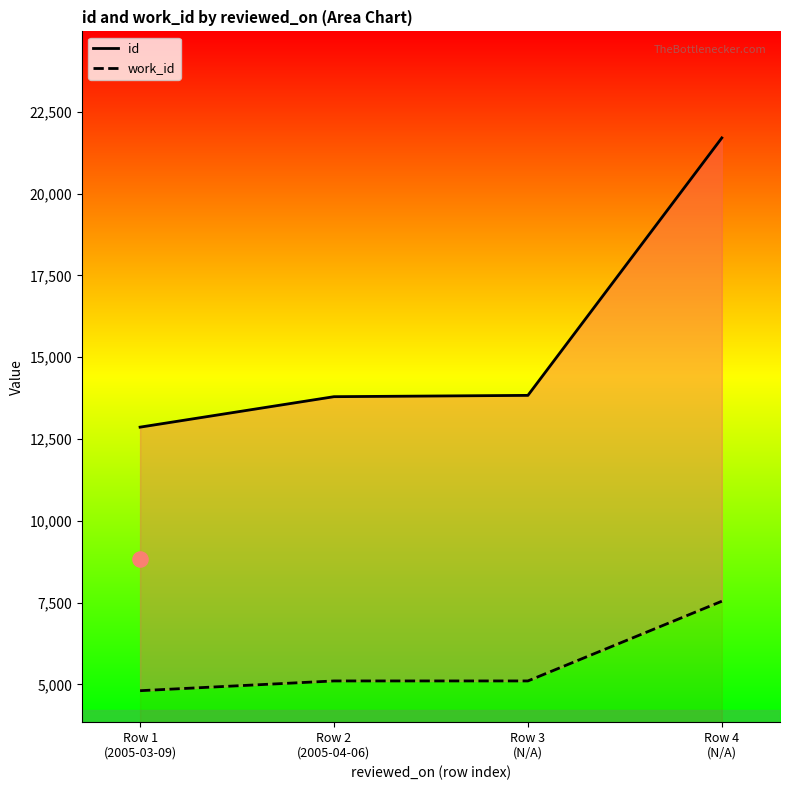

At which category is the sum across all series the highest?

Row 4
(N/A)